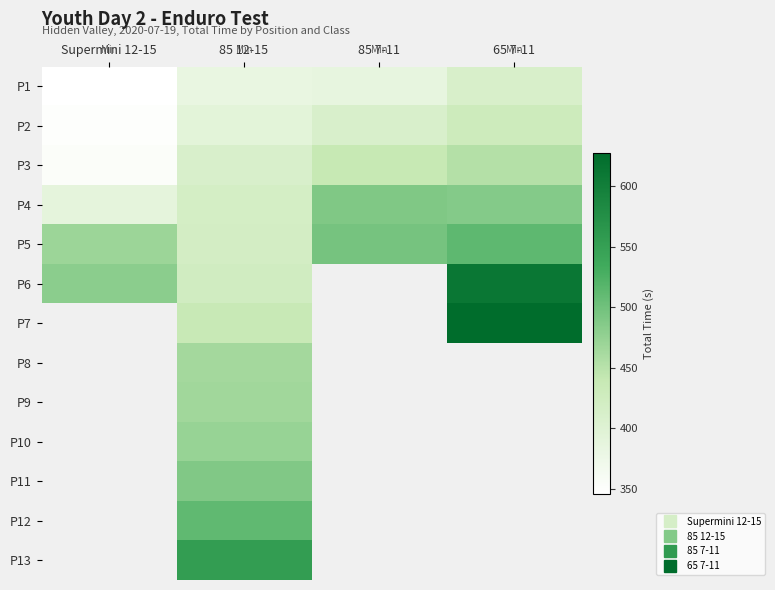

Which category has the lowest value across all series?

Supermini 12-15